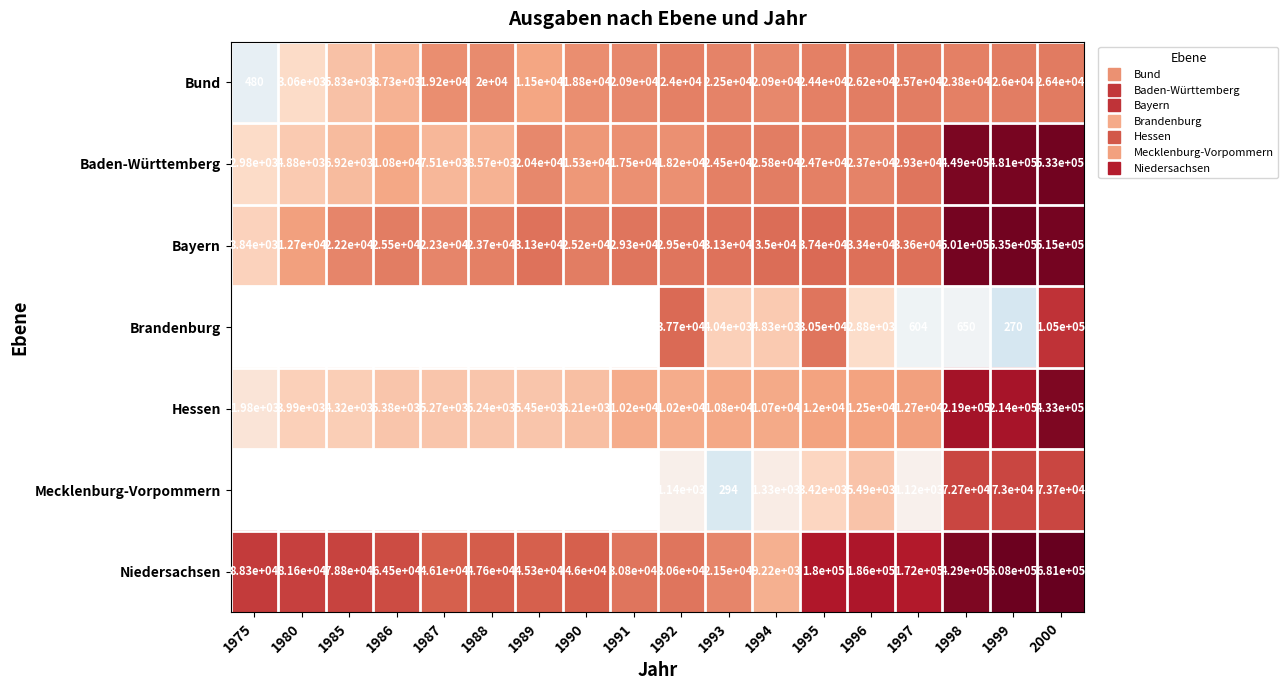

The value of Mecklenburg-Vorpommern at 1987 is 0. True or false?

True